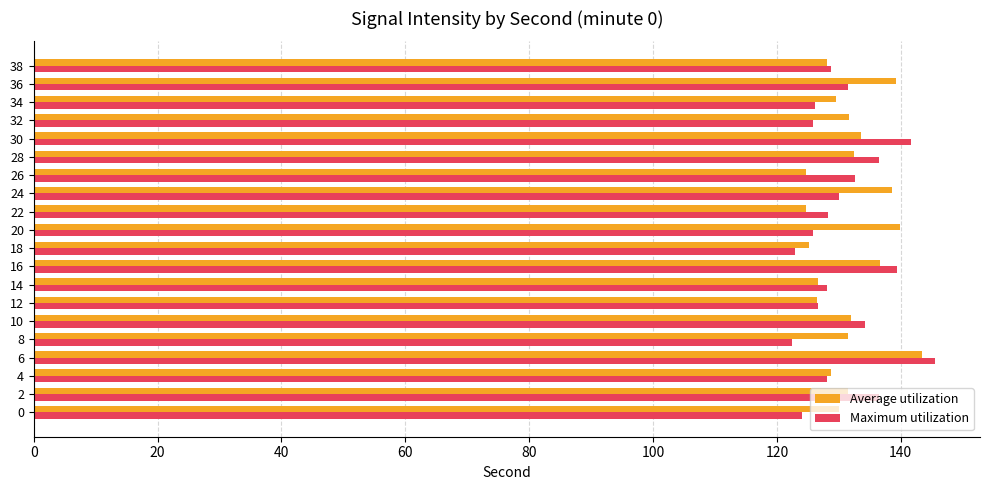

What is the difference between the Maximum utilization values at 2 and 20?

10.6